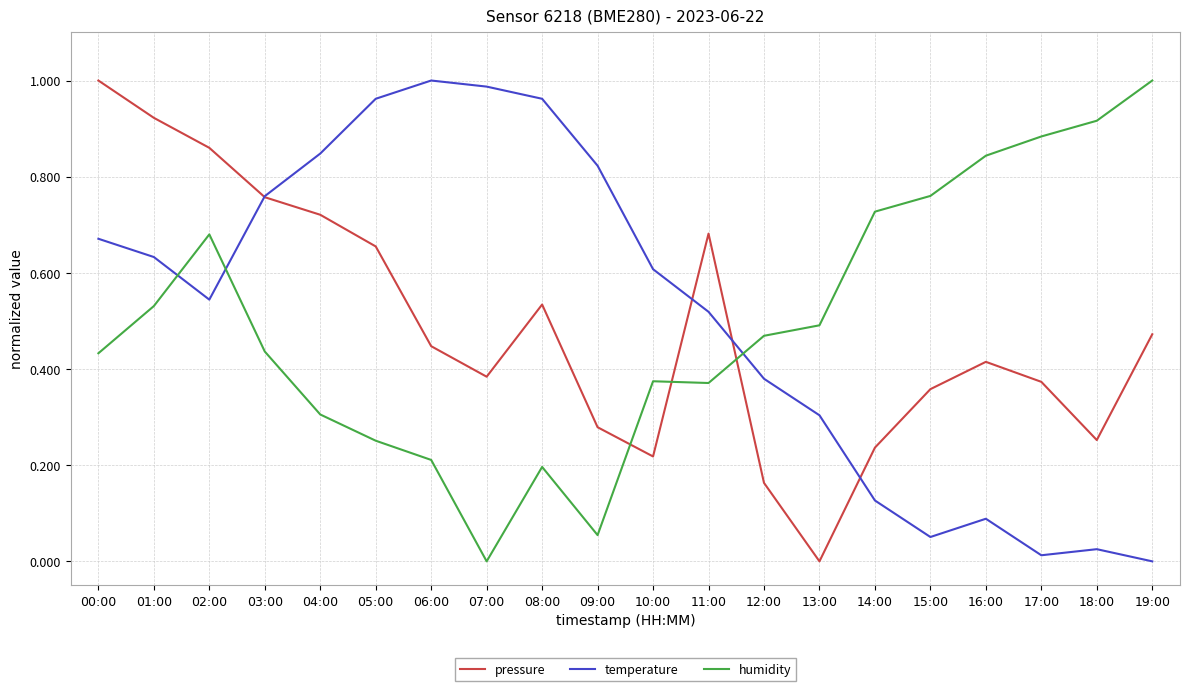

What are all the series names shown in the legend?

pressure, temperature, humidity